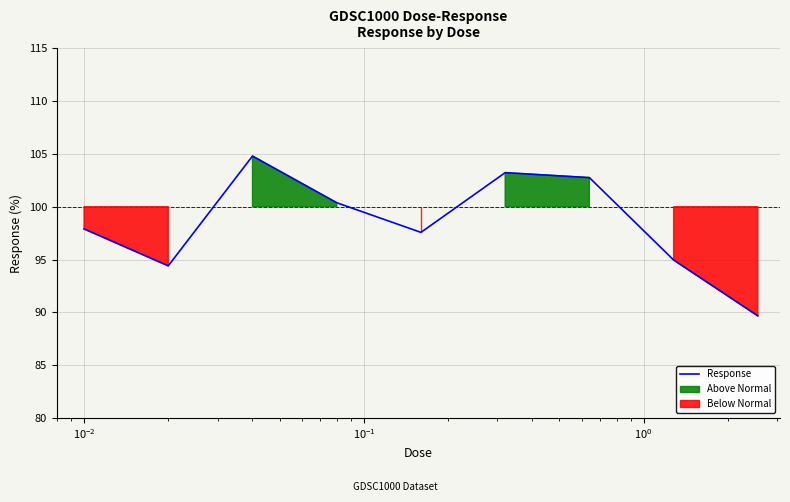

What is the lowest value of the Response series?

89.7